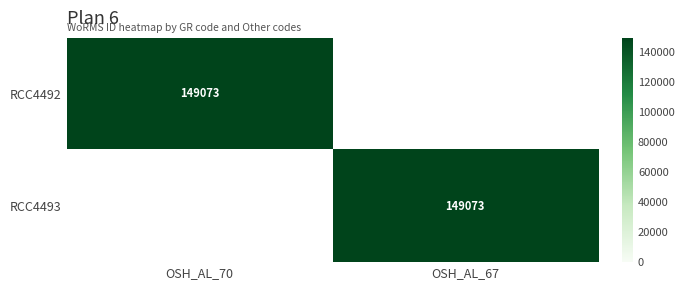

The value of RCC4493 at OSH_AL_67 is 202002. True or false?

False